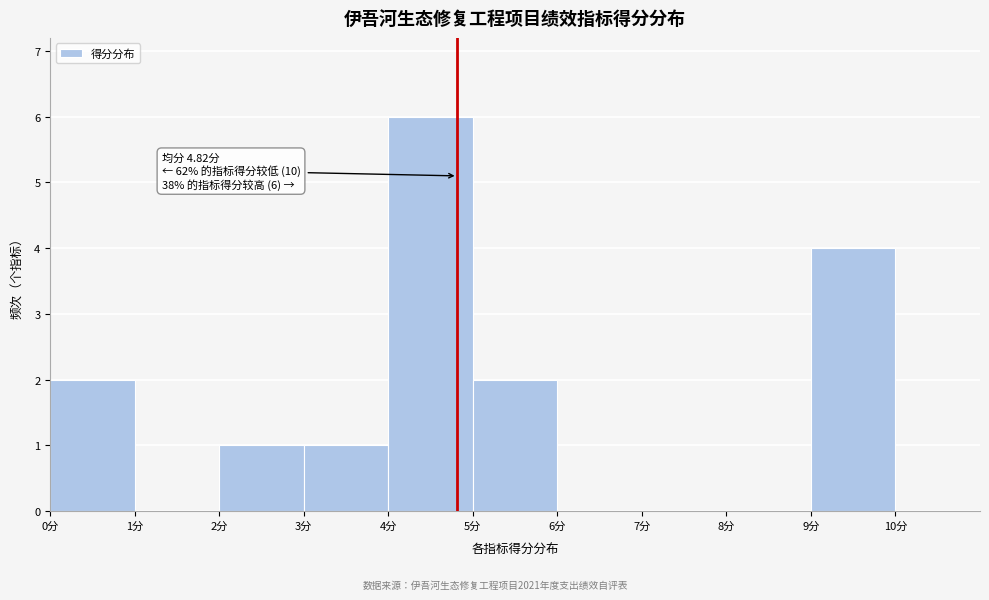

Over which range of the x-axis is the bar tallest?

4 to 5